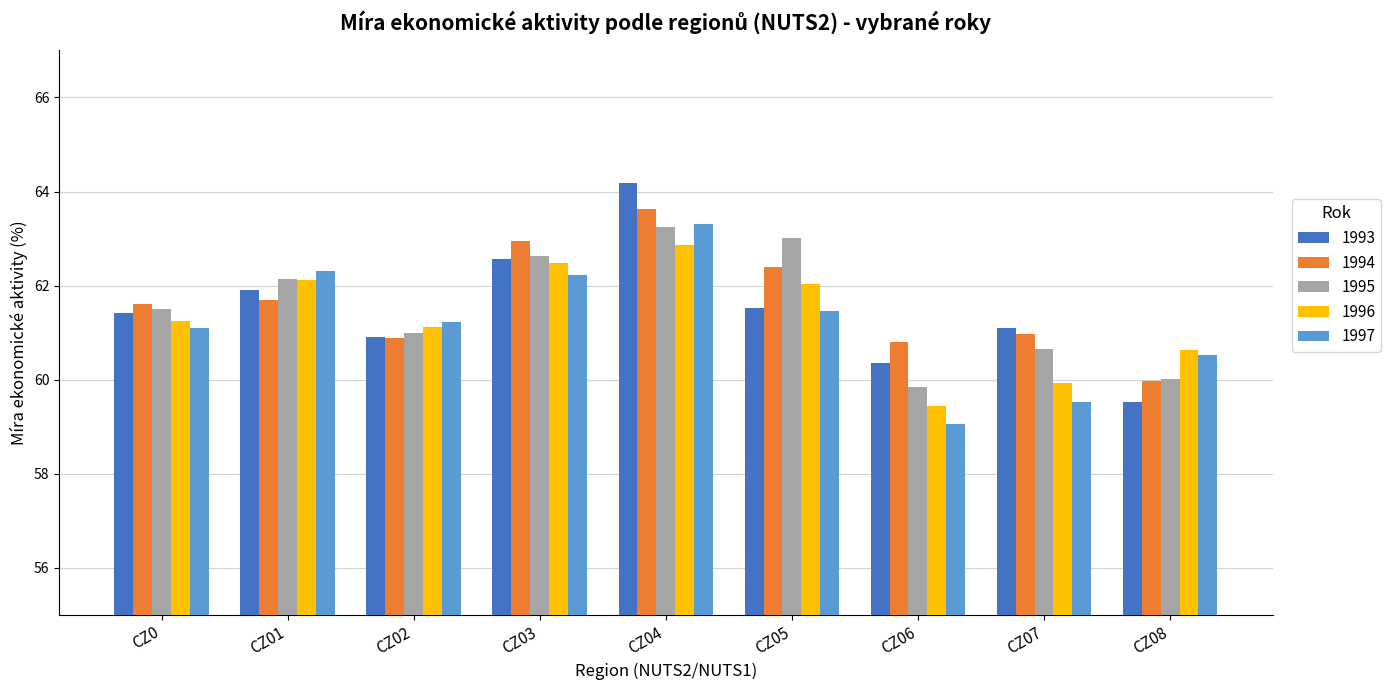

What is the sum of all 1995 values?

554.0